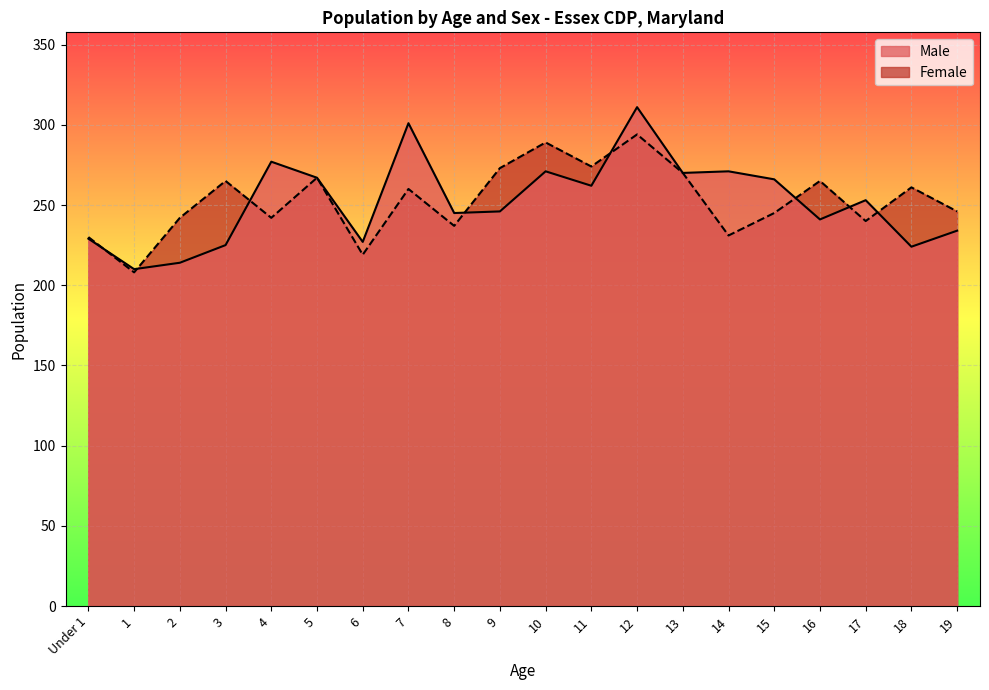

Is the value of Male at 12 greater than the value of Female at 5?

Yes